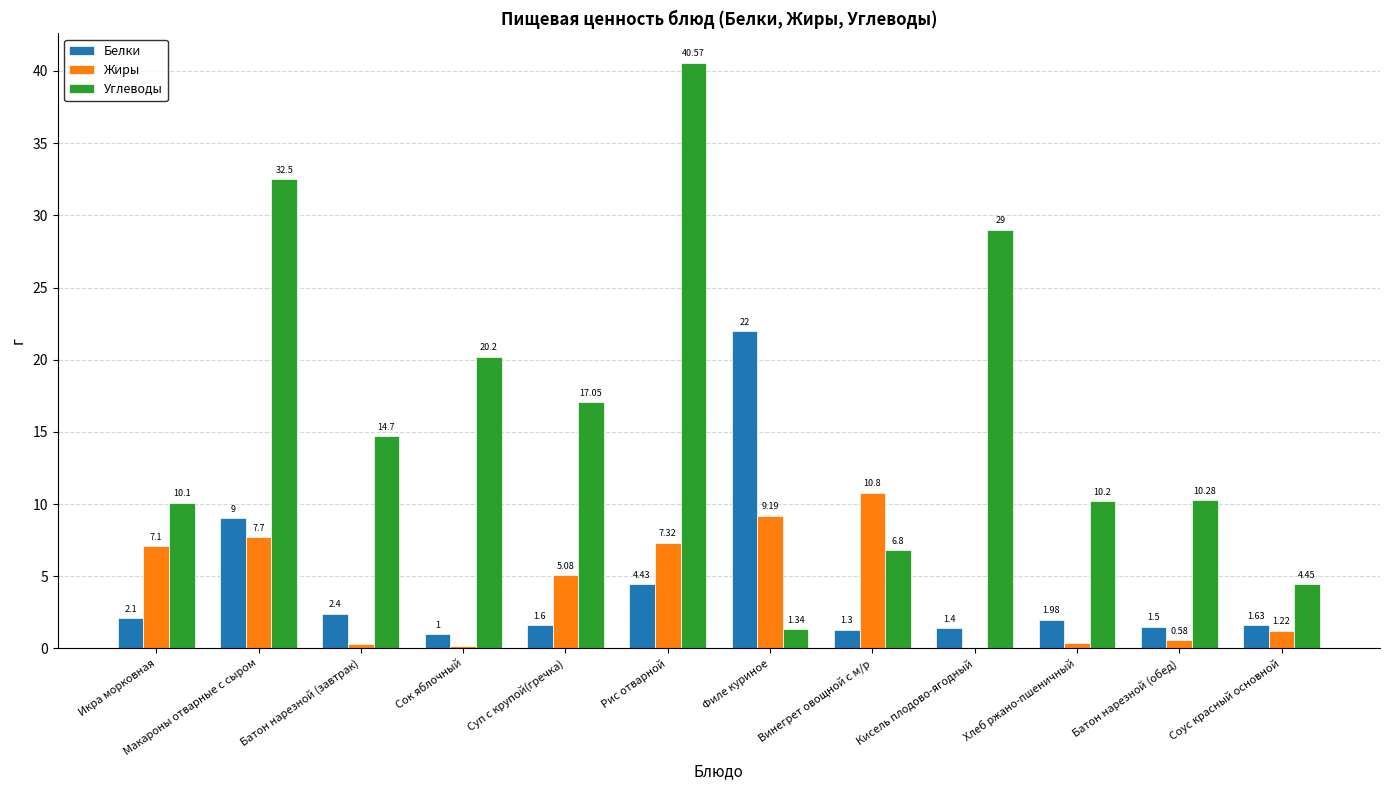

Count the number of data series in this chart.

3